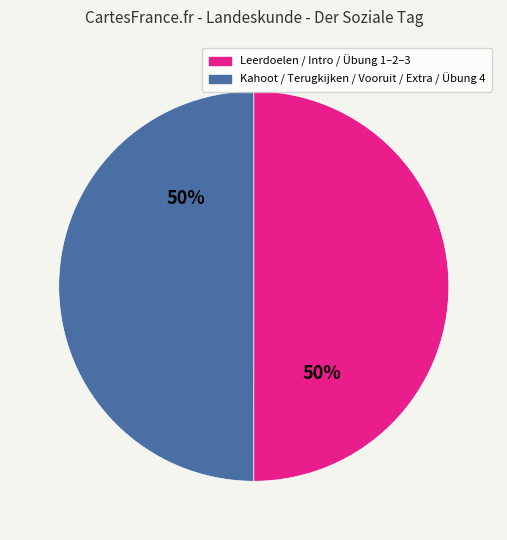

How many slices are in this pie chart?

2